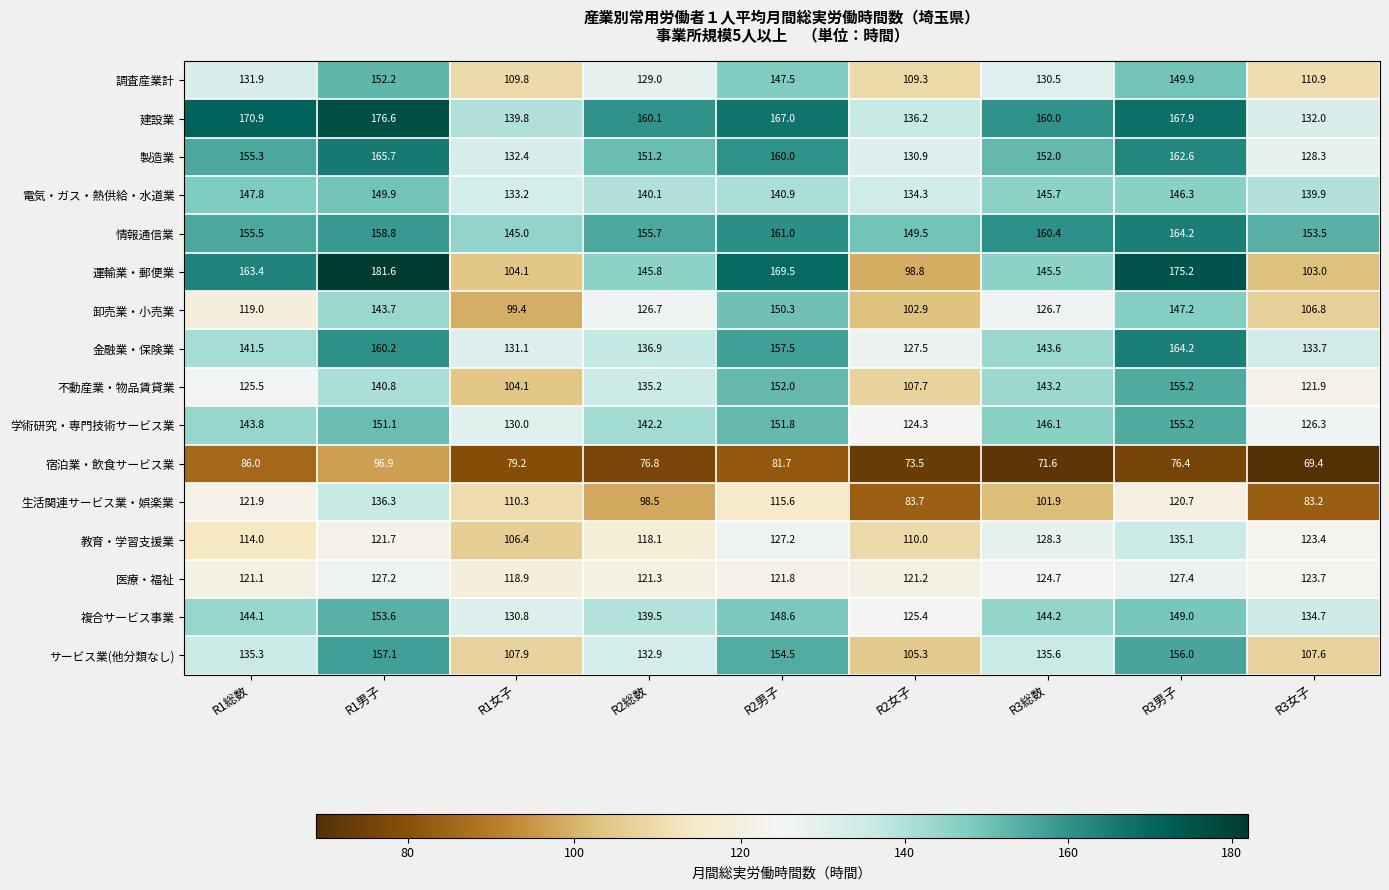

What is the difference between the highest and lowest values at R3総数?

88.8